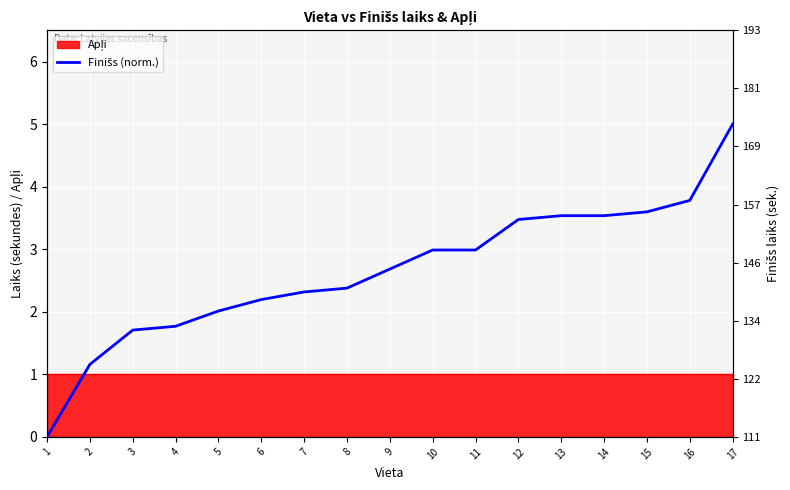

True or false: the data shows 3.6 at 15.

True